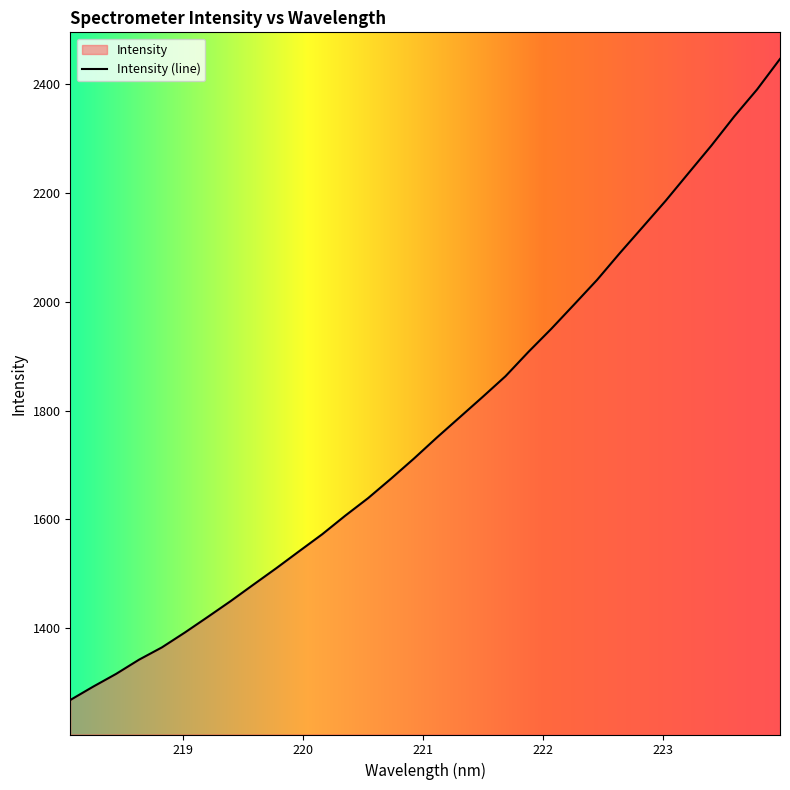

What is the label of the 7th point from the right?

222.8355